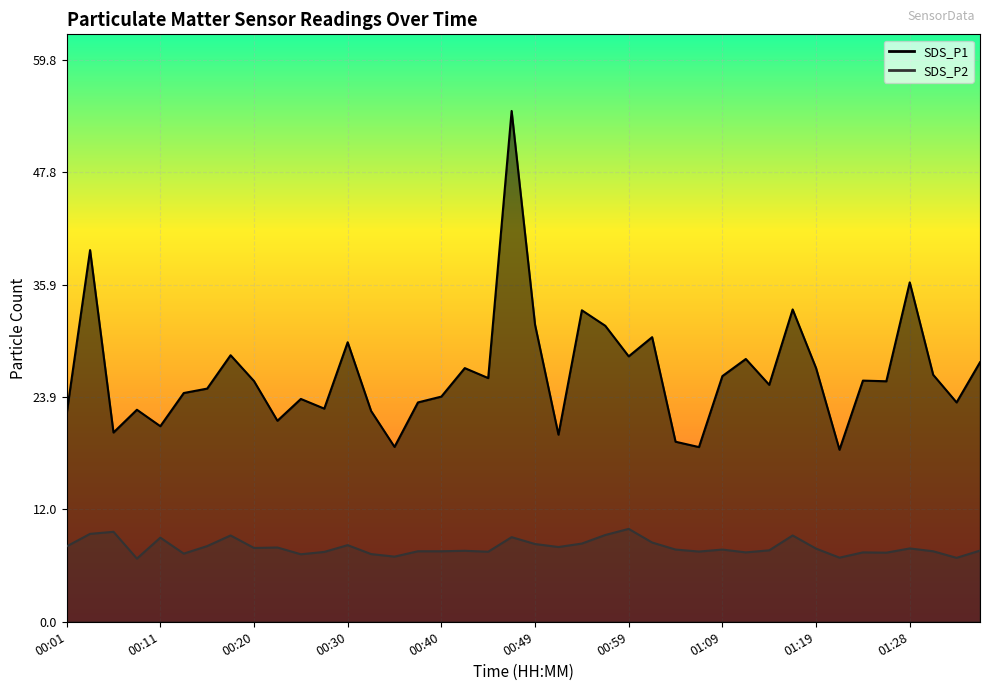

True or false: SDS_P1 has more than 2 points higher than both neighbors.

True